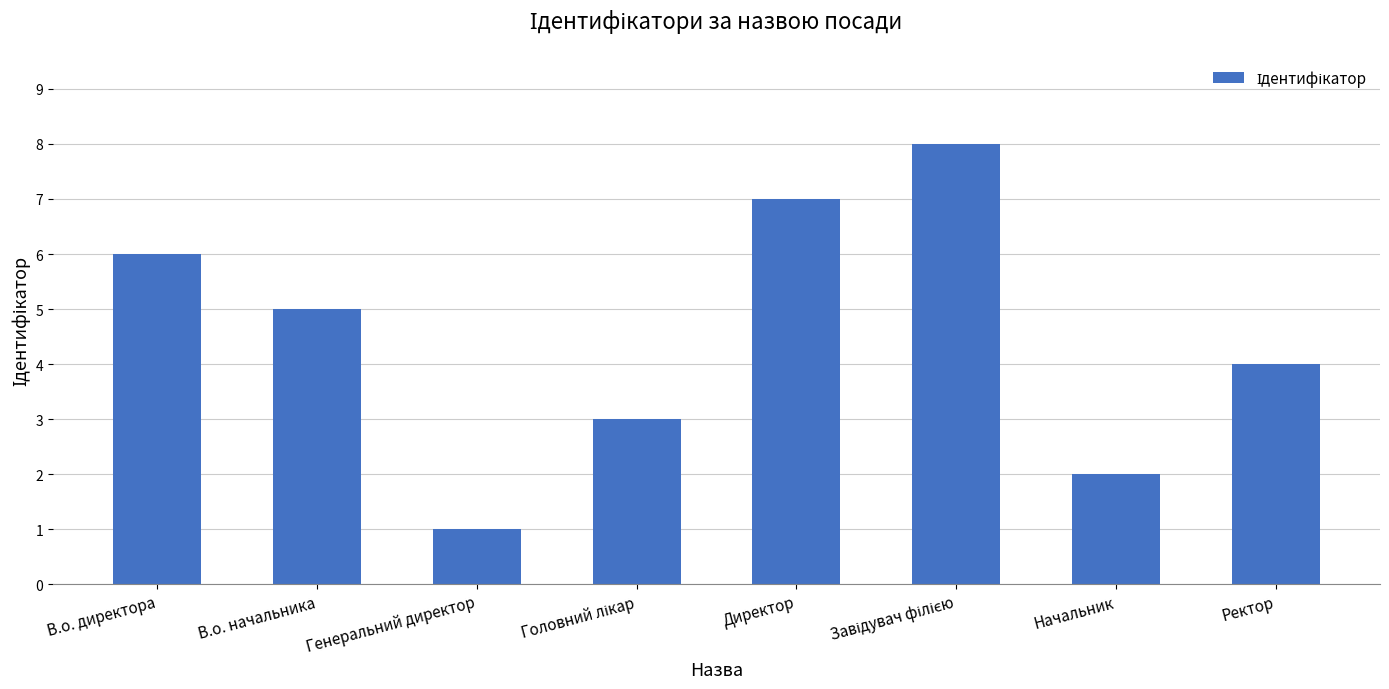

What is the greatest value displayed?

8